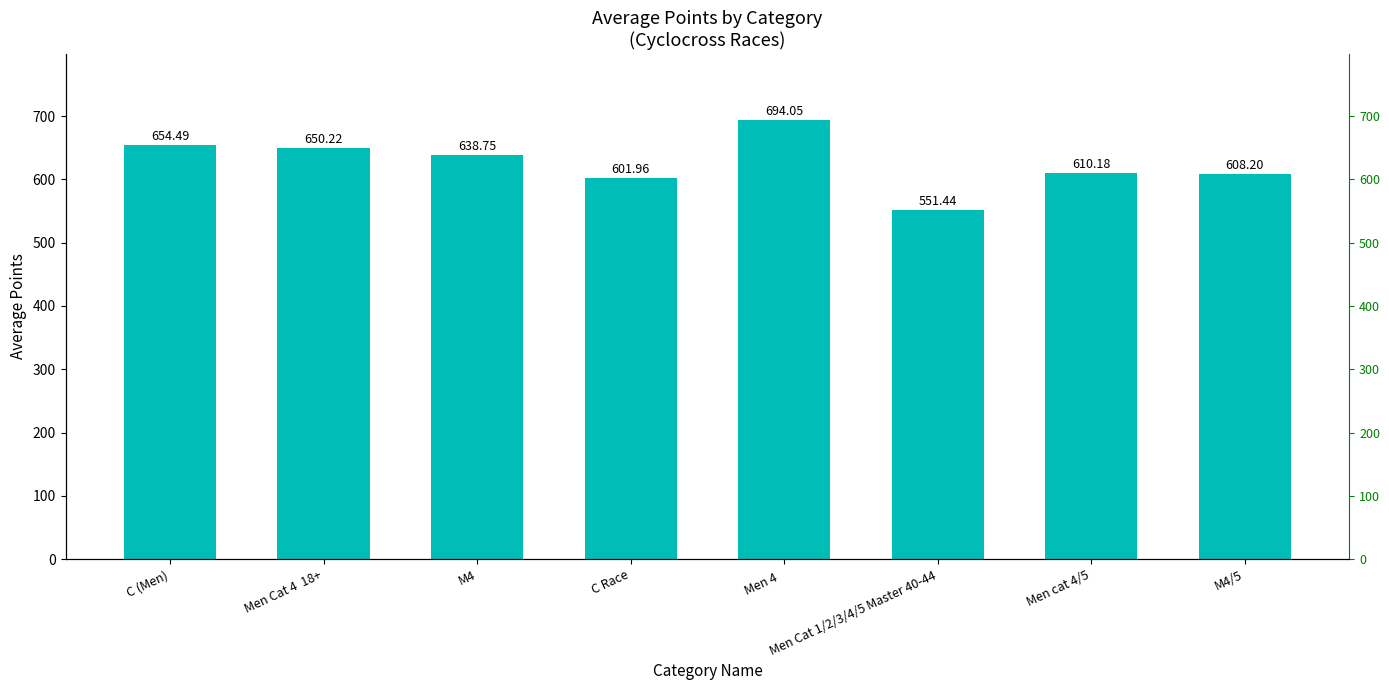

How many data points does each series have?

8